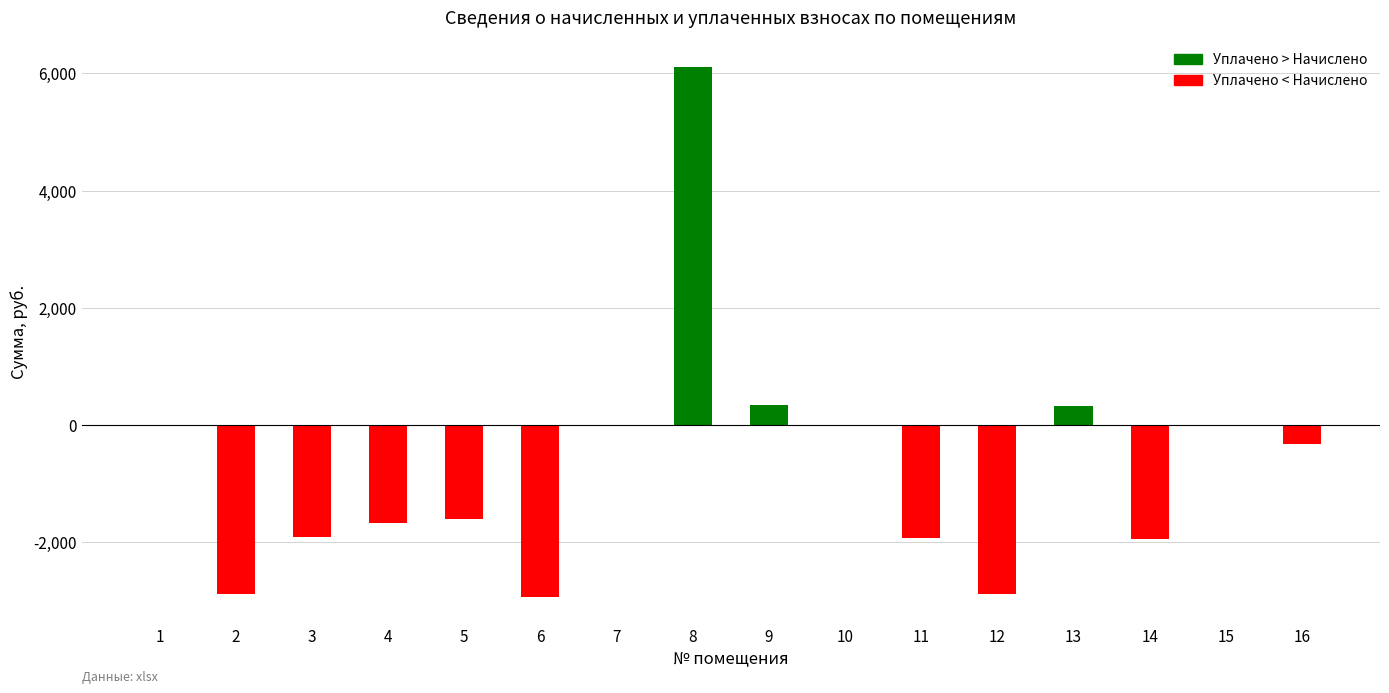

What is the change in value from 6 to 9?

+3265.5